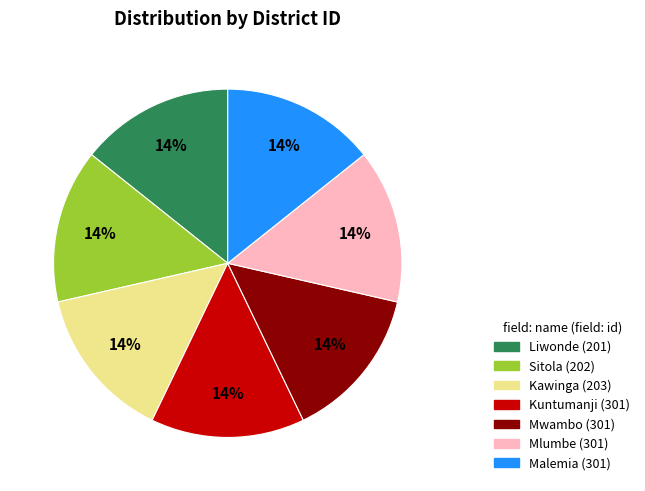

Is there a majority slice in this chart?

No